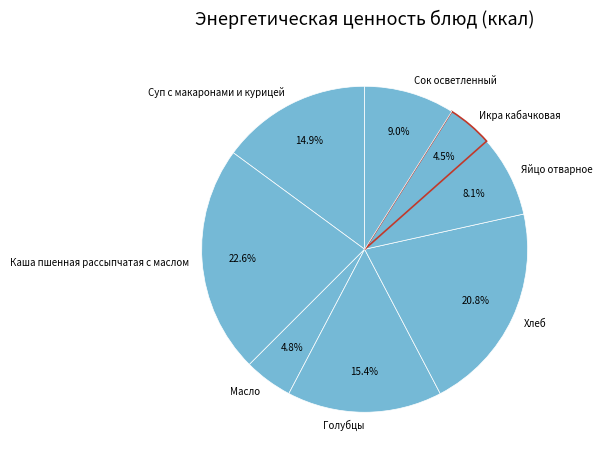

How many slices are in this pie chart?

8